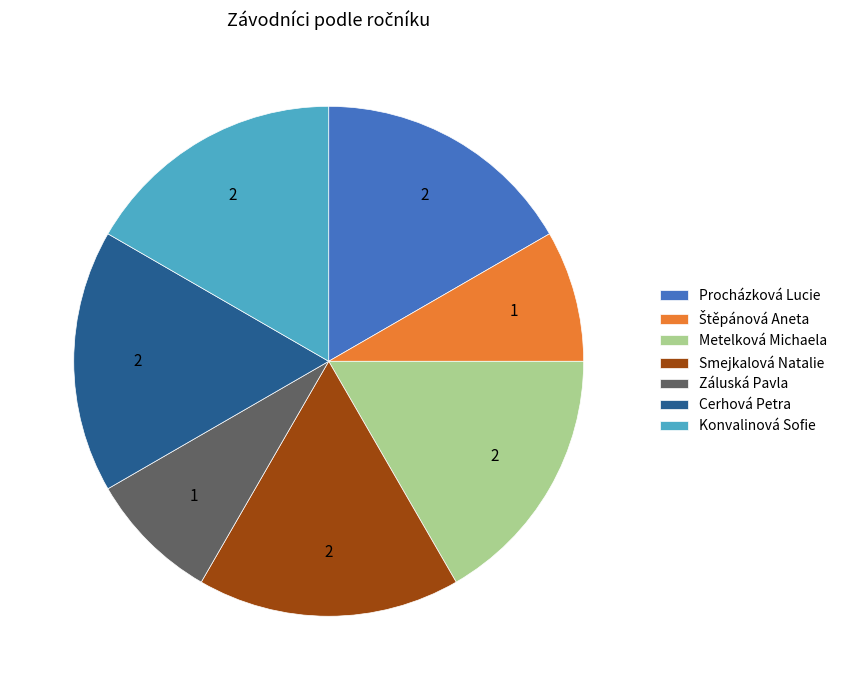

Count the number of slices in the pie.

7